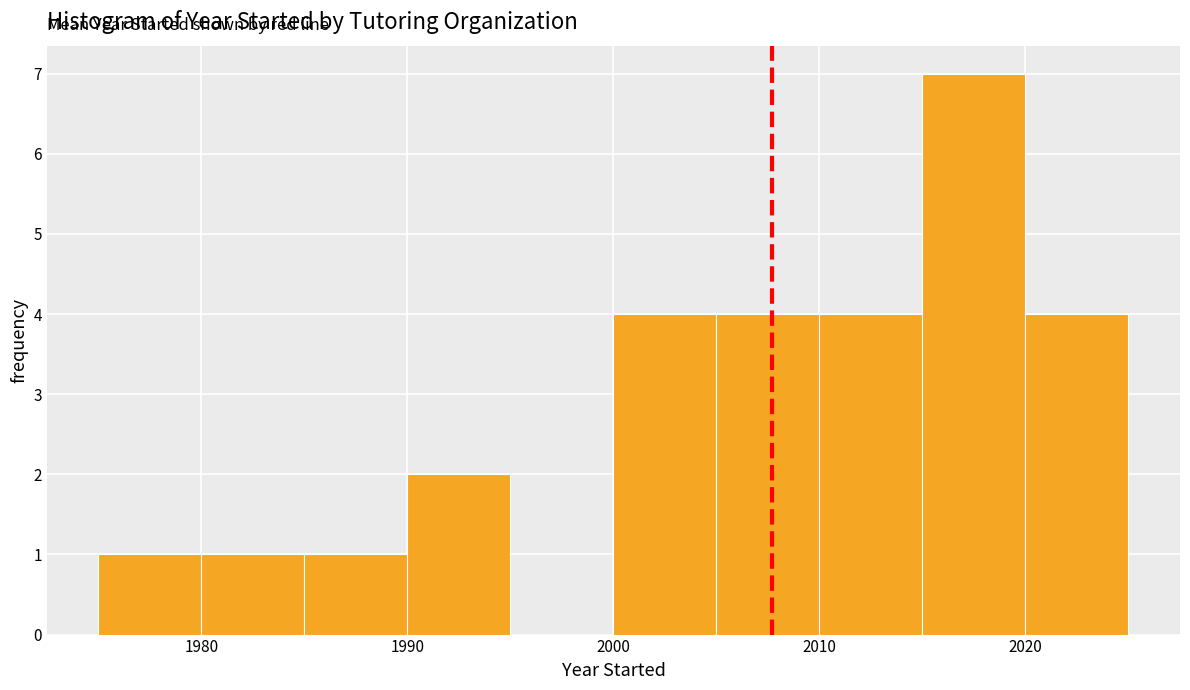

What is the height of the bar covering 2010 to 2015 on the x-axis? The values are not printed on the chart, so give them approximately, as read against the axis.

4